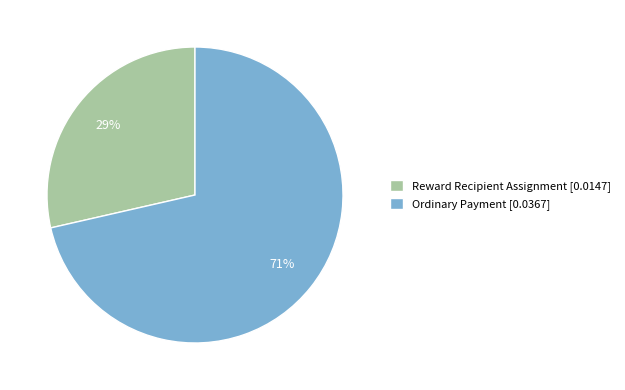

Which category has the biggest portion of the pie?

Ordinary Payment